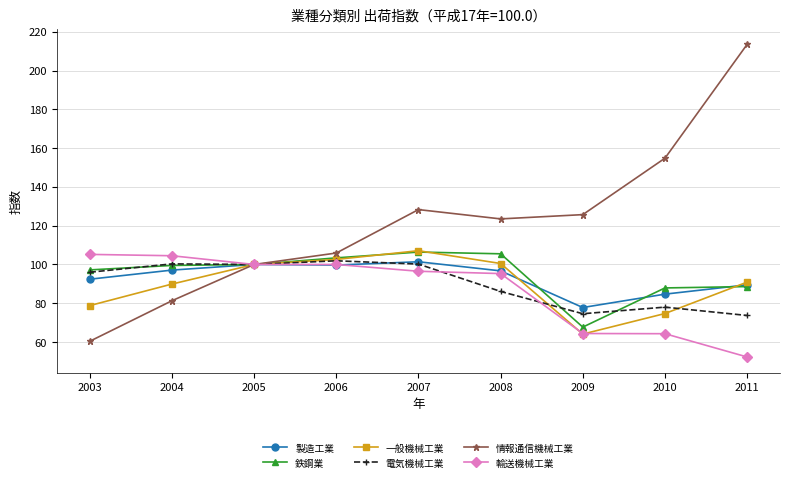

Which label corresponds to the smallest value in the chart?

2011